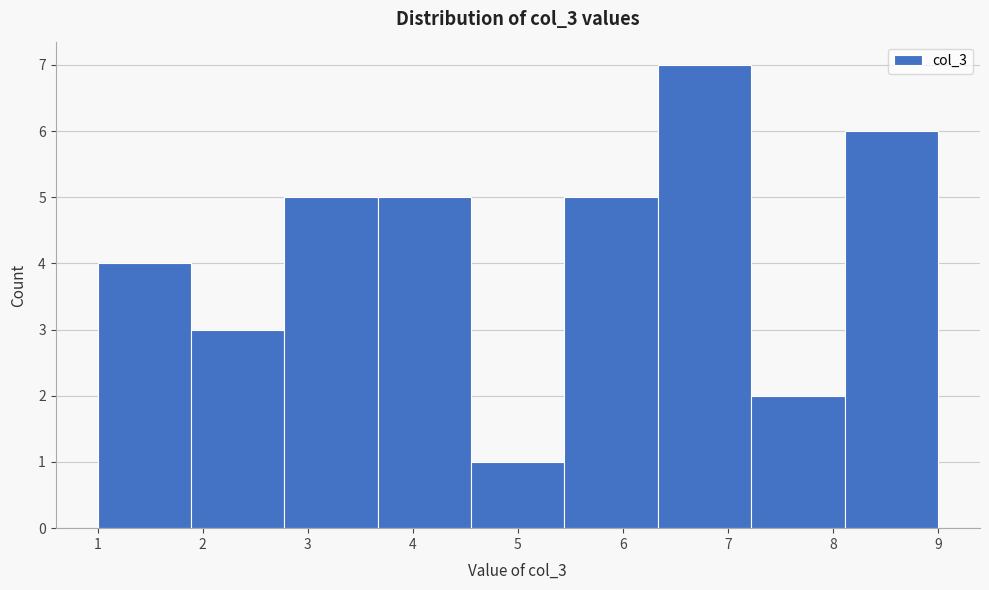

Reading left to right, transcribe this chart: for each bar, give the range it covers on the x-axis and its height. Neither the bar edges nor the heights are printed on the chart, so give them approximately, as read against the axes.

1.0 to 1.9: 4
1.9 to 2.8: 3
2.8 to 3.7: 5
3.7 to 4.6: 5
4.6 to 5.4: 1
5.4 to 6.3: 5
6.3 to 7.2: 7
7.2 to 8.1: 2
8.1 to 9.0: 6